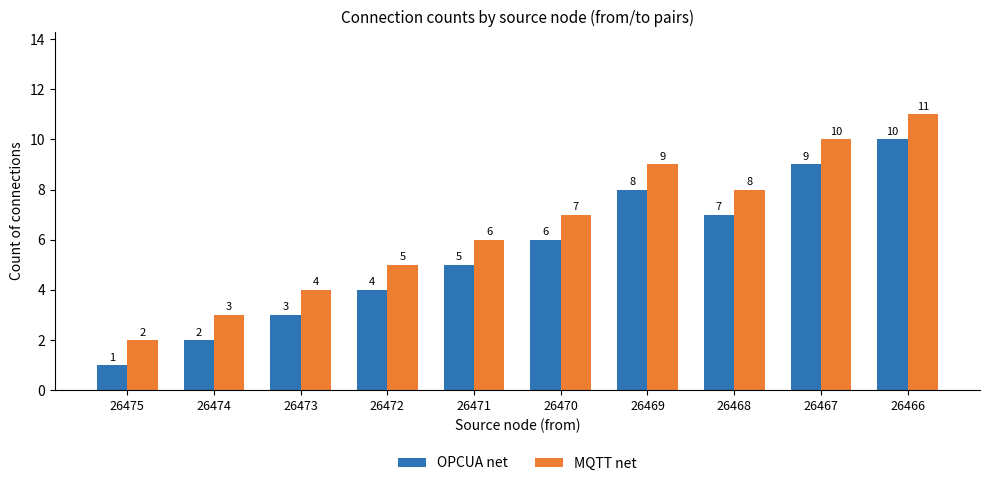

Read the MQTT net value at 26472.

5